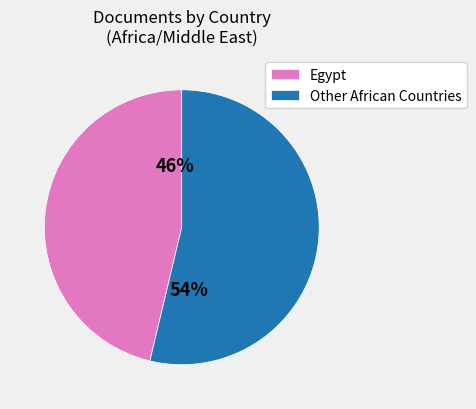

To the nearest percent, what is the average slice percentage?

50%